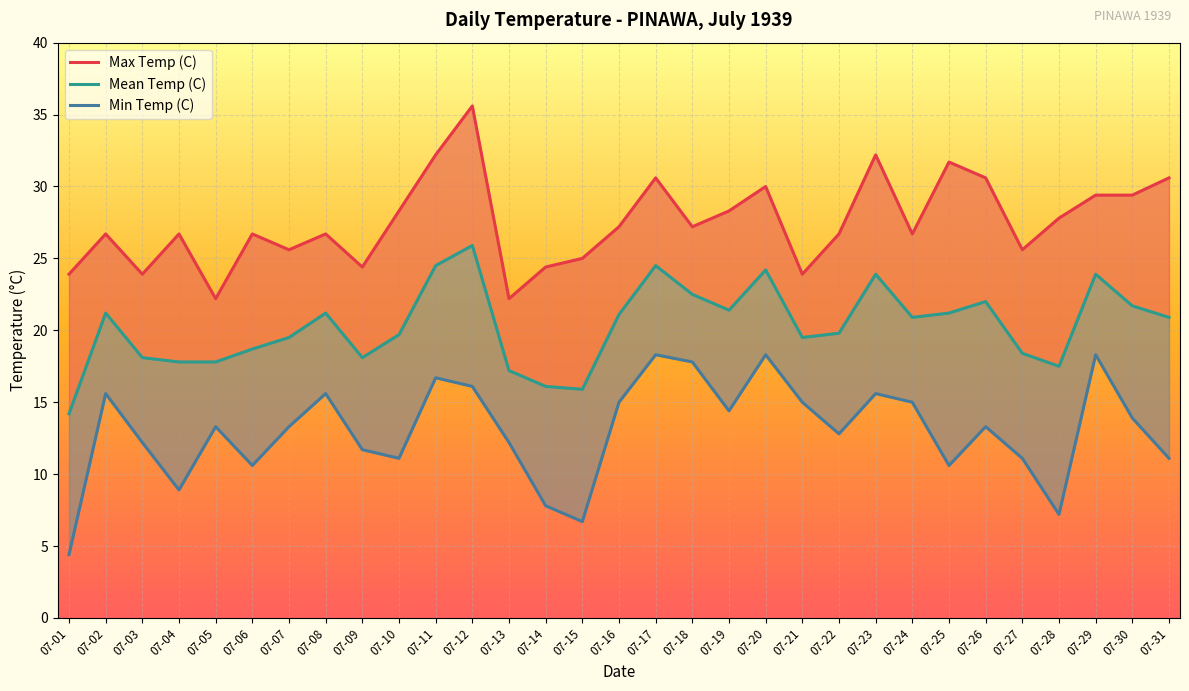

In Min Temp (C), how many points are lower than both neighbors (excluding endpoints)?

8